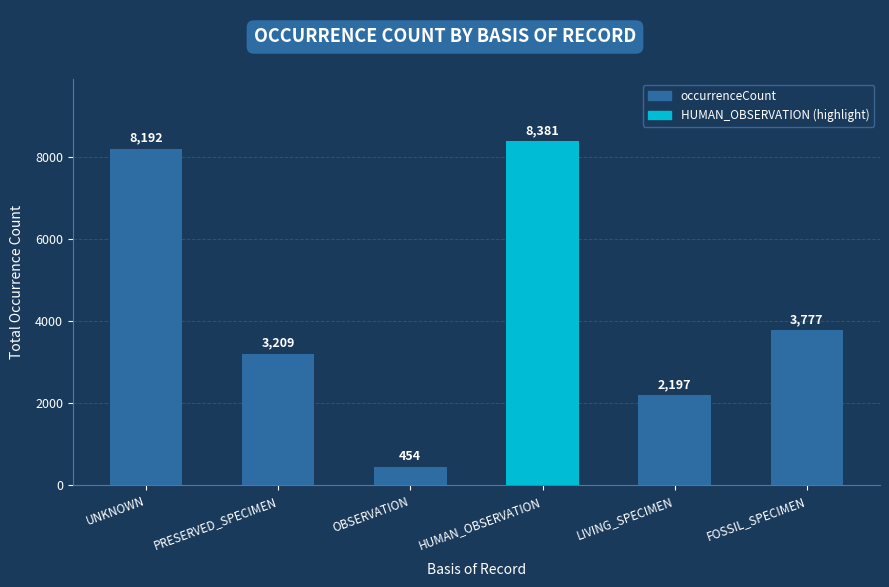

What is the sum of the values at LIVING_SPECIMEN and PRESERVED_SPECIMEN?

5406